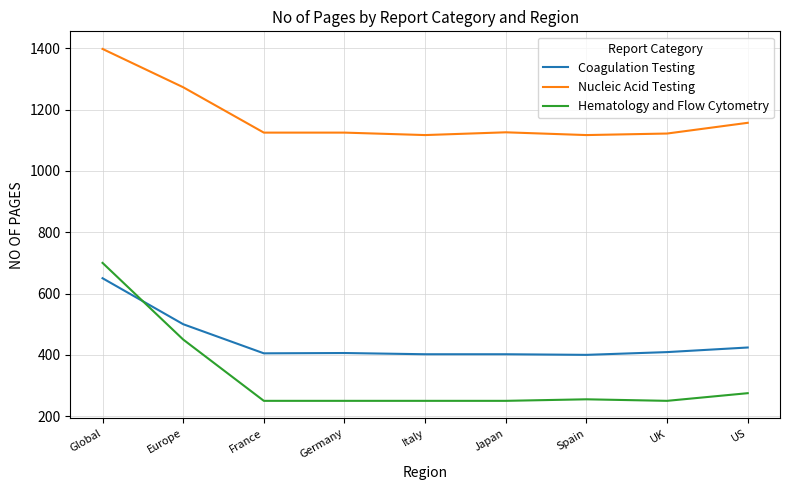

True or false: Hematology and Flow Cytometry and Coagulation Testing intersect in this chart.

True